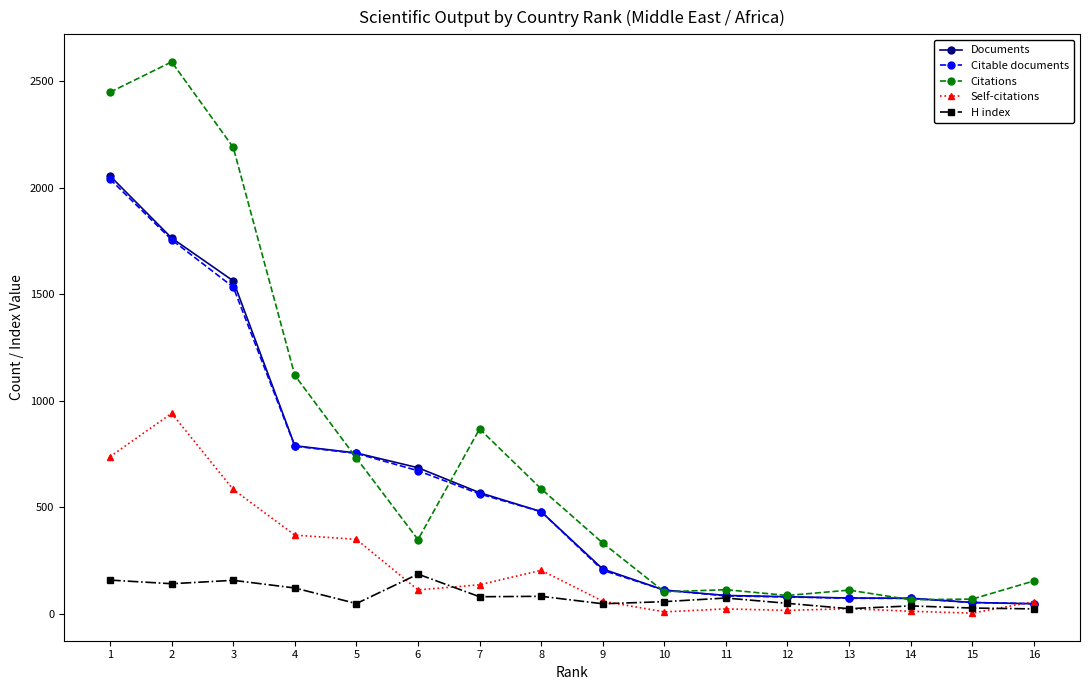

At which label does Documents first exceed 480?

1